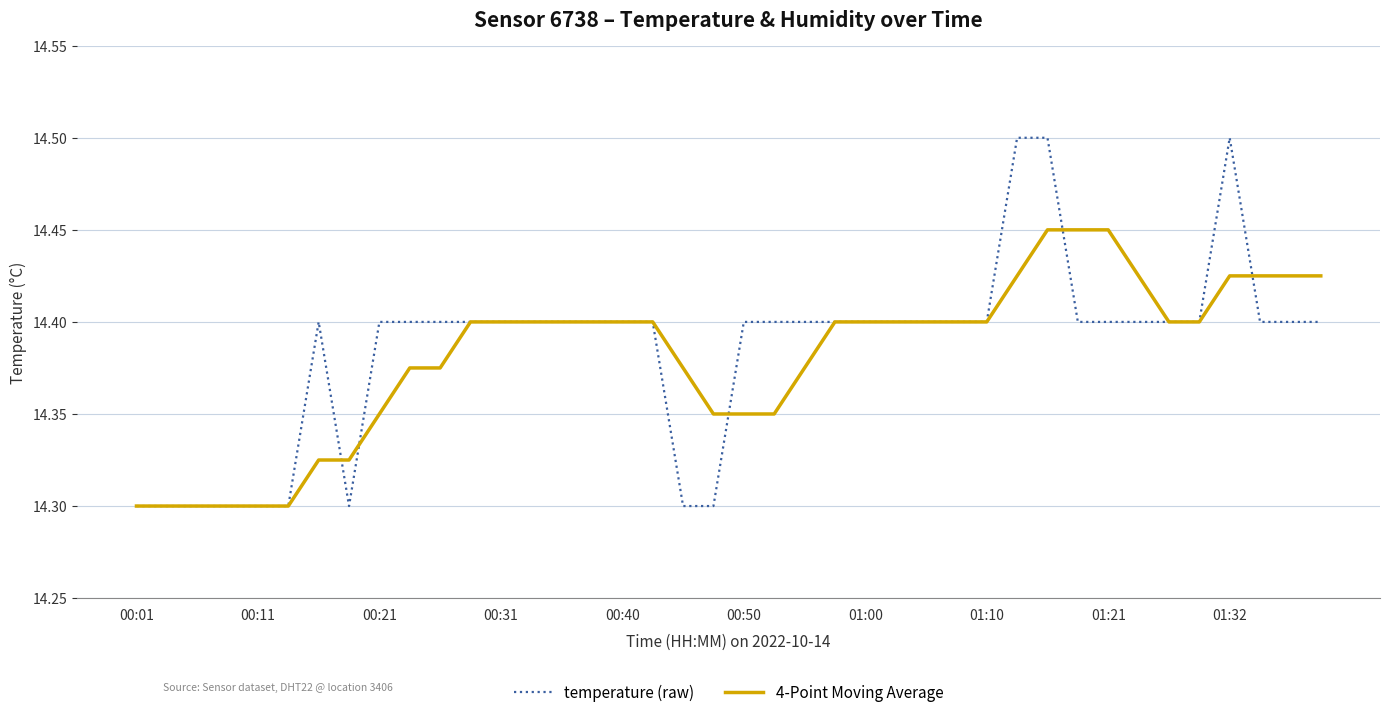

List the series in order of their peak value, highest first.

temperature (raw), 4-Point Moving Average